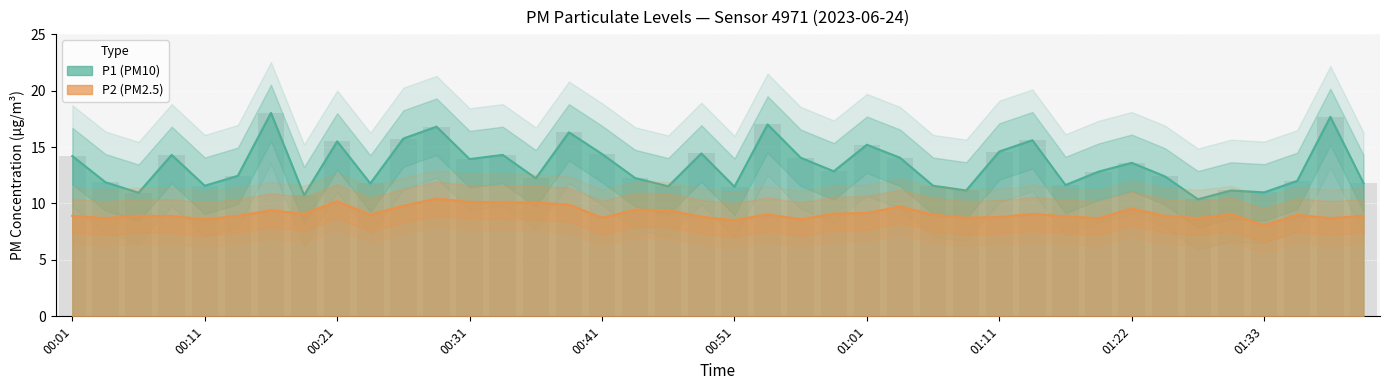

Count the number of data series in this chart.

2